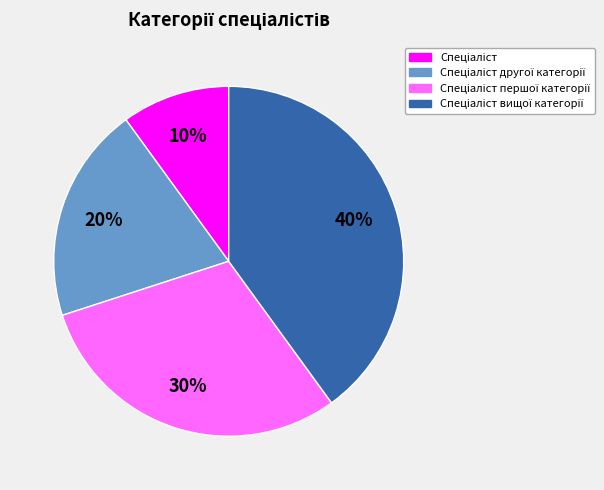

Does any single category account for the majority?

No